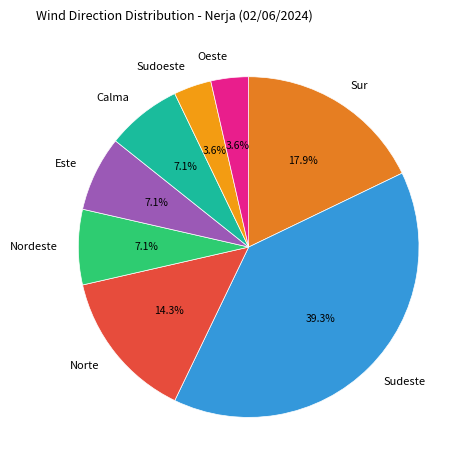

What percentage do Norte and Sudeste together represent?

53.6%